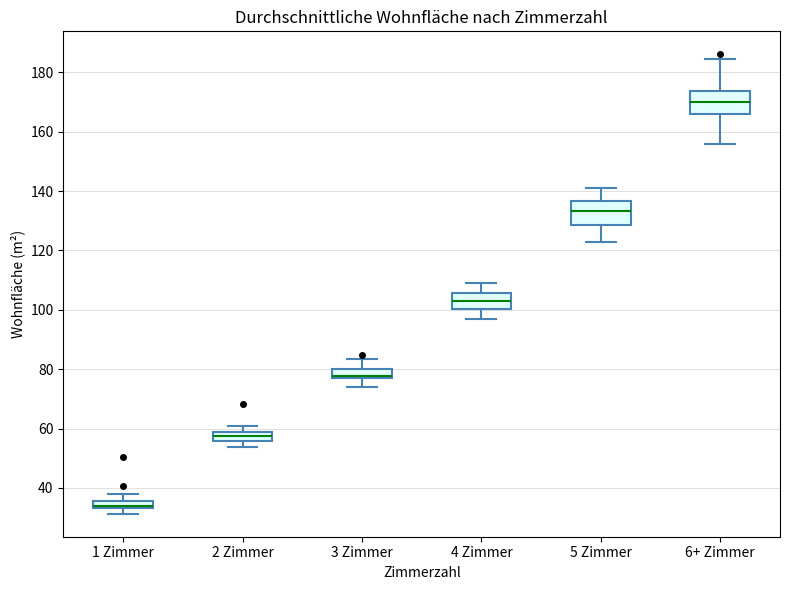

Where is the upper edge of the box for 5 Zimmer on the y-axis? The values are not printed on the chart, so give them approximately, as read against the axis.

136